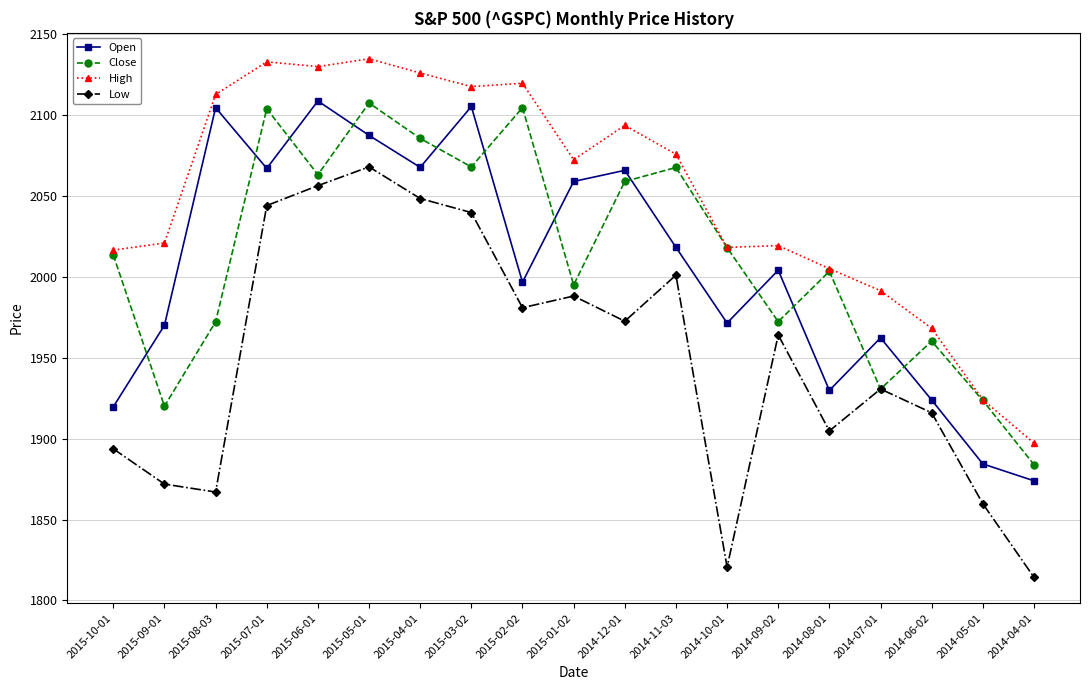

How many interior local valleys does the Close series have?

6